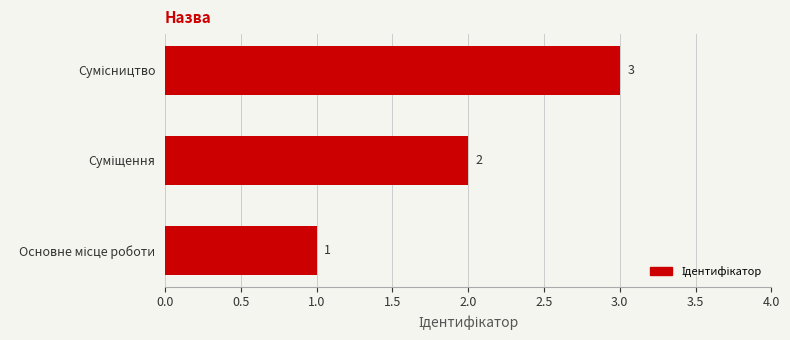

How many values are between 1 and 3?

3